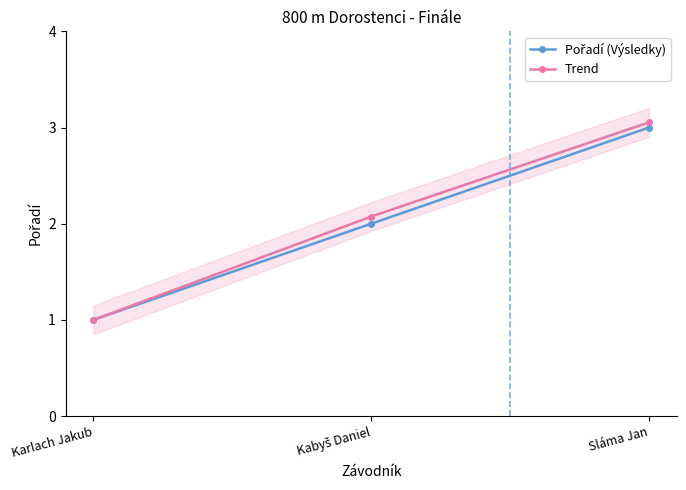

Reading right to left, transcribe all the data shown in this chart.

Pořadí (Výsledky): 3.0	2.0	1.0
Trend: 3.1	2.1	1.0